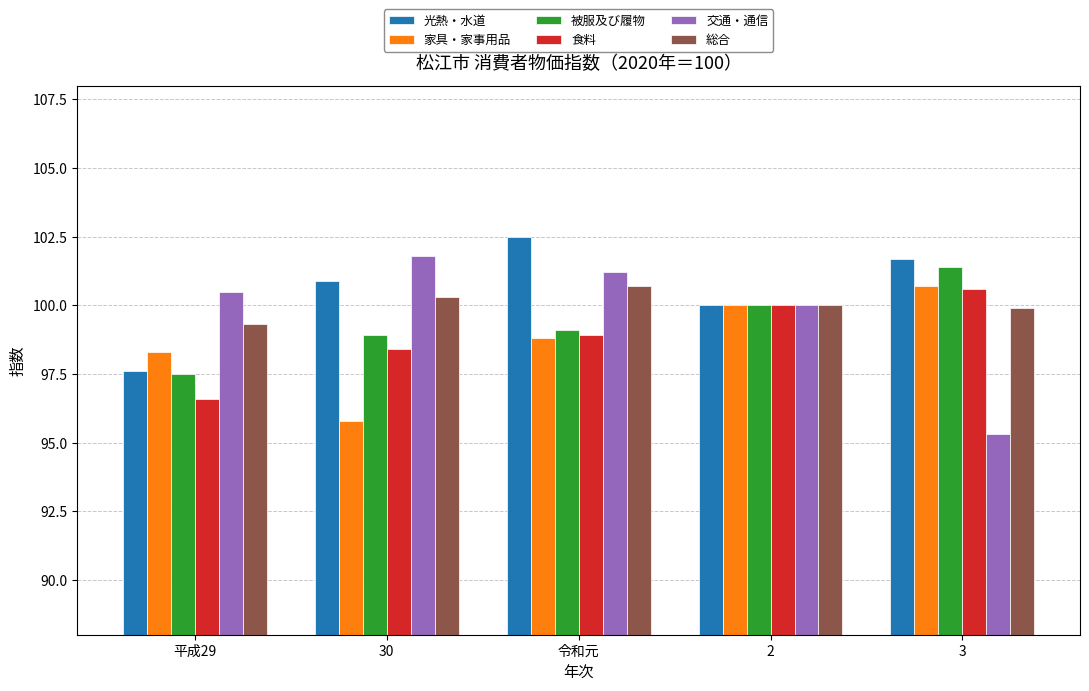

What is the difference between the maximum and minimum values in the 総合 series?

1.4